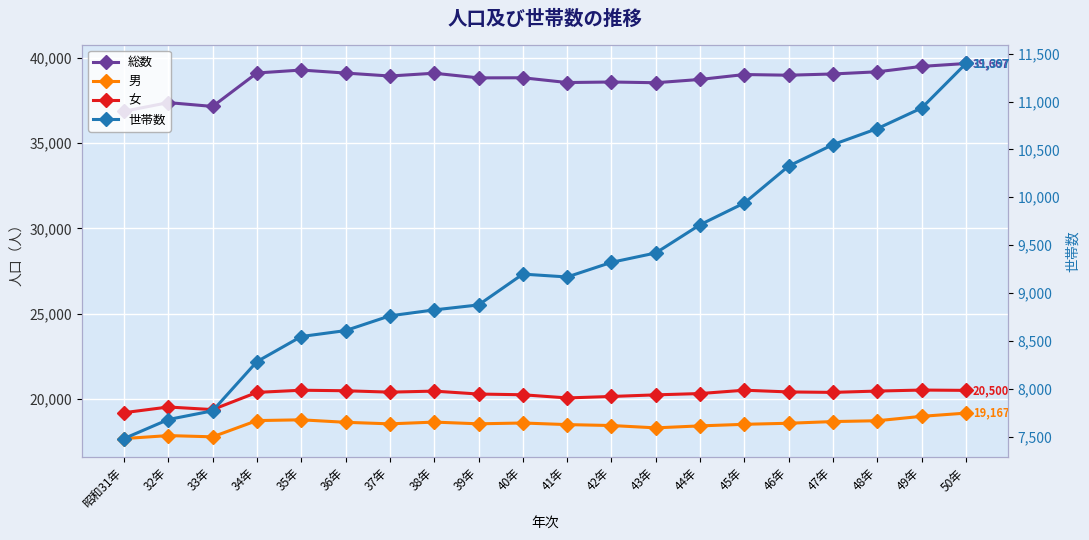

What is the sum of all 男 values?

370003